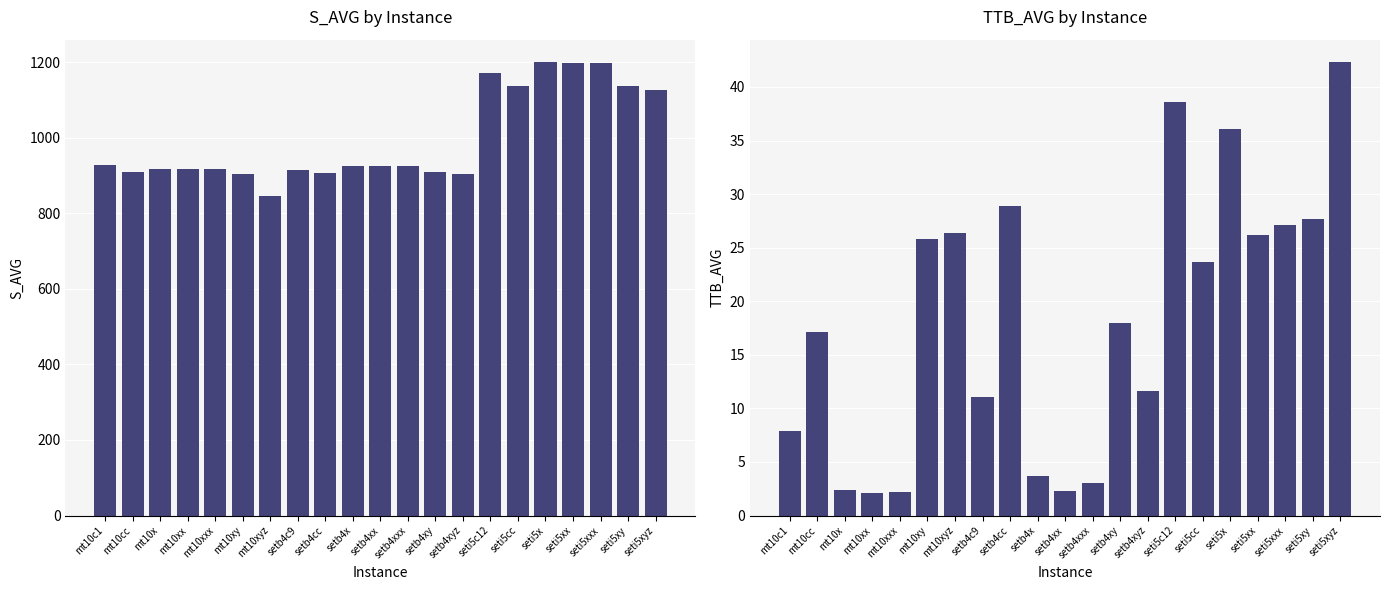

Where is S_AVG nearest to the value 1023?

mt10c1